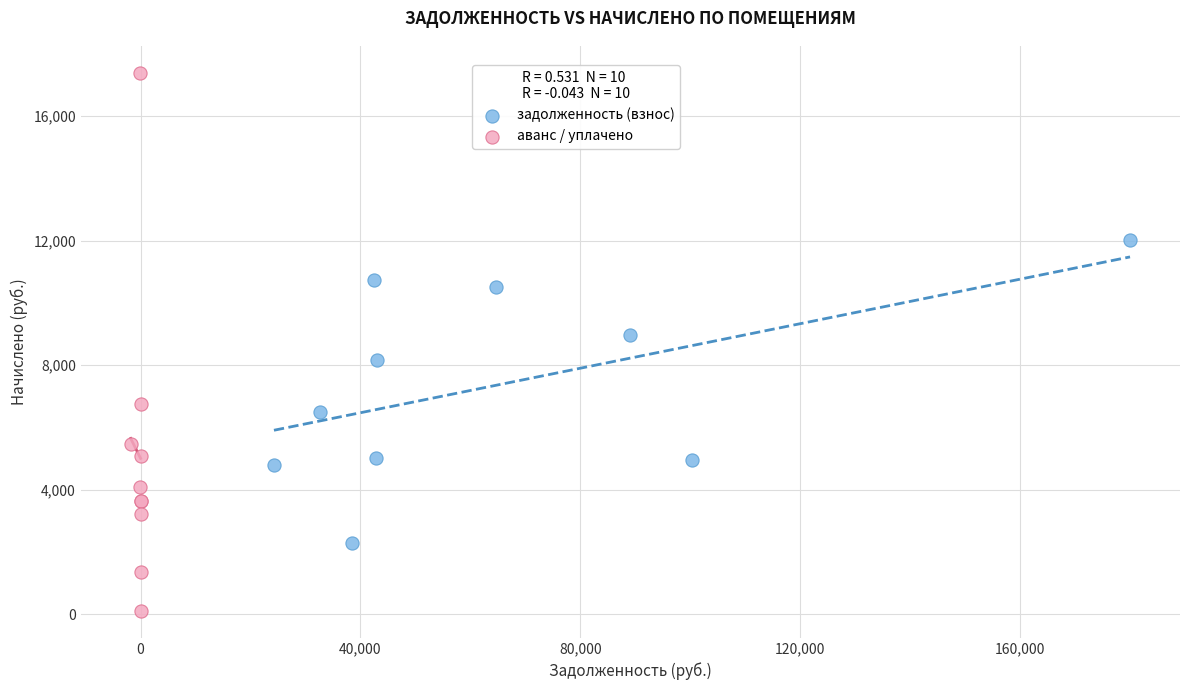

Which series contains the lowest Y value?

аванс / уплачено